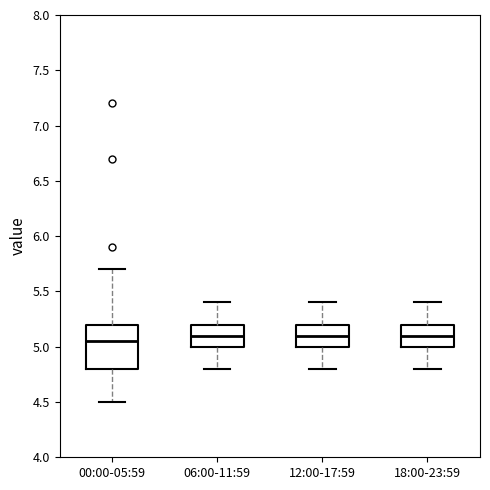

Reading left to right, read every box against the y-axis: the position of its median line, the range the box covers, and the ends of its whiskers. The values are not printed on the chart, so give them approximately, as read against the axis.

00:00-05:59: median 5.05, box 4.80 to 5.20, whiskers 4.50 to 5.70
06:00-11:59: median 5.10, box 5.00 to 5.20, whiskers 4.80 to 5.40
12:00-17:59: median 5.10, box 5.00 to 5.20, whiskers 4.80 to 5.40
18:00-23:59: median 5.10, box 5.00 to 5.20, whiskers 4.80 to 5.40